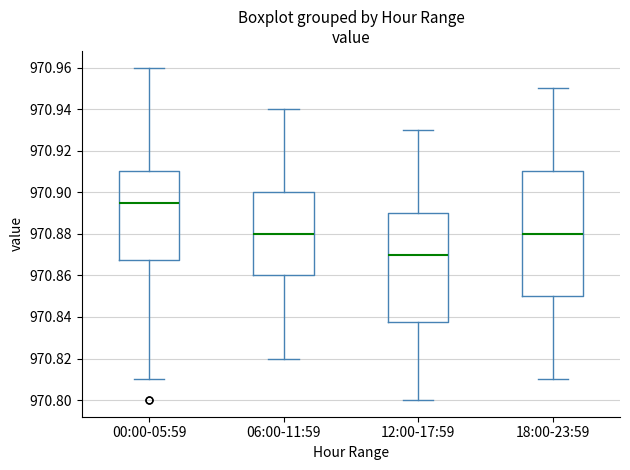

Which box is the tallest, from its lower edge to its upper edge?

18:00-23:59